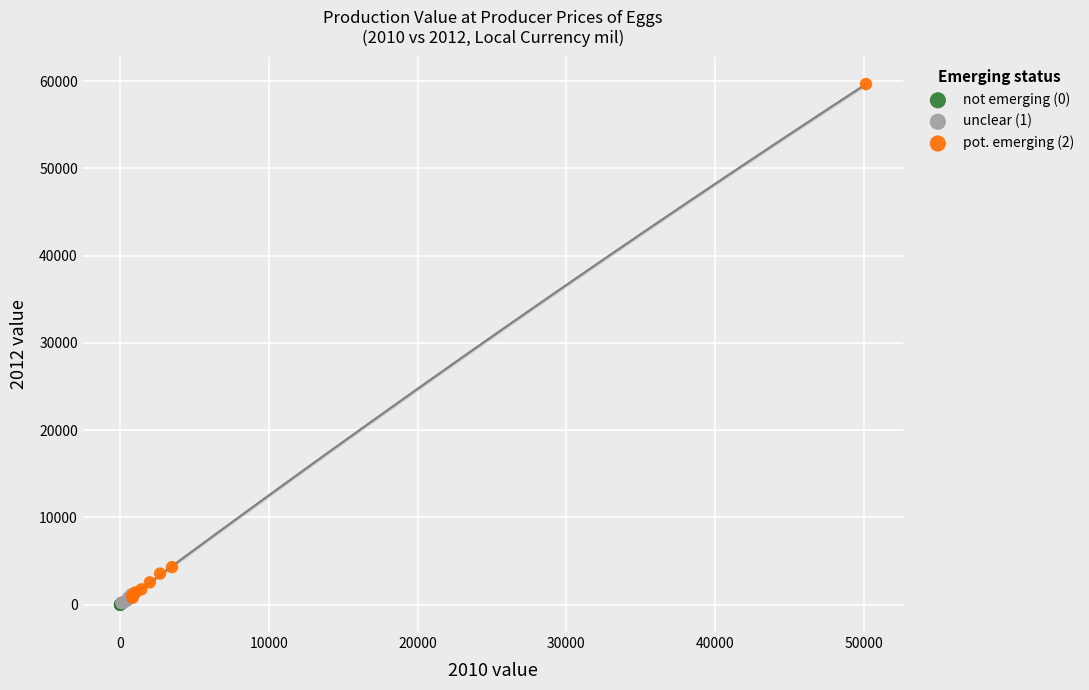

Which series reaches the maximum Y coordinate?

pot. emerging (2)